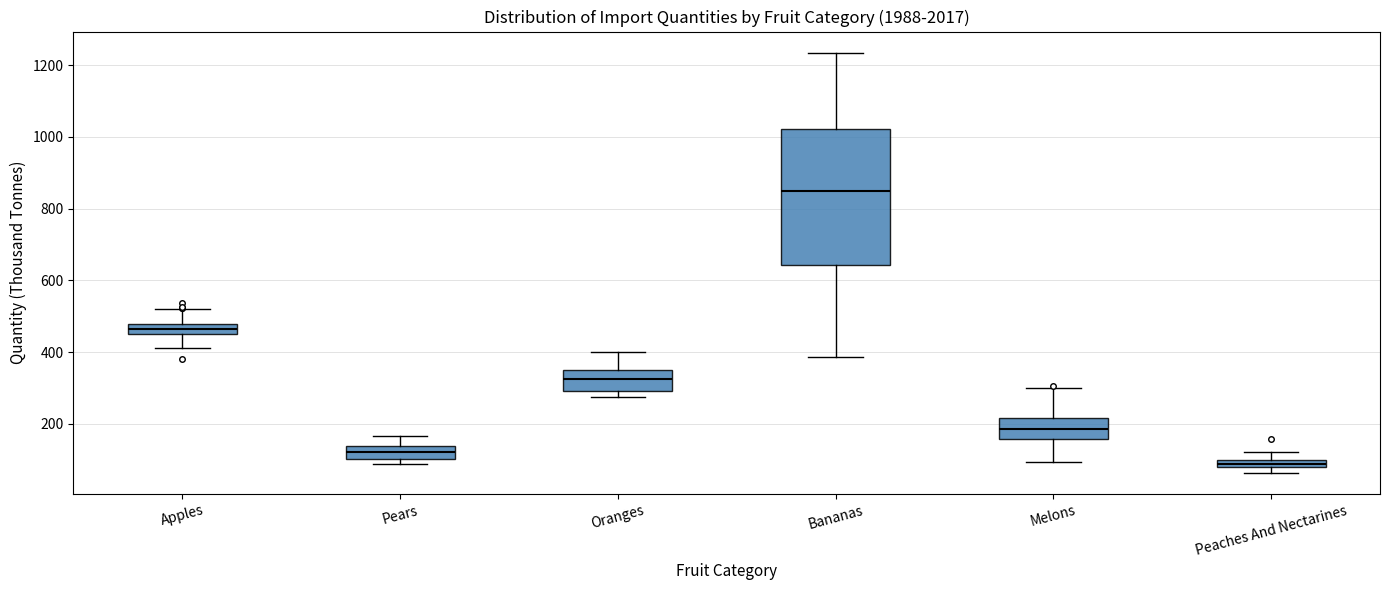

Where is the upper edge of the box for Peaches And Nectarines on the y-axis? The values are not printed on the chart, so give them approximately, as read against the axis.

100